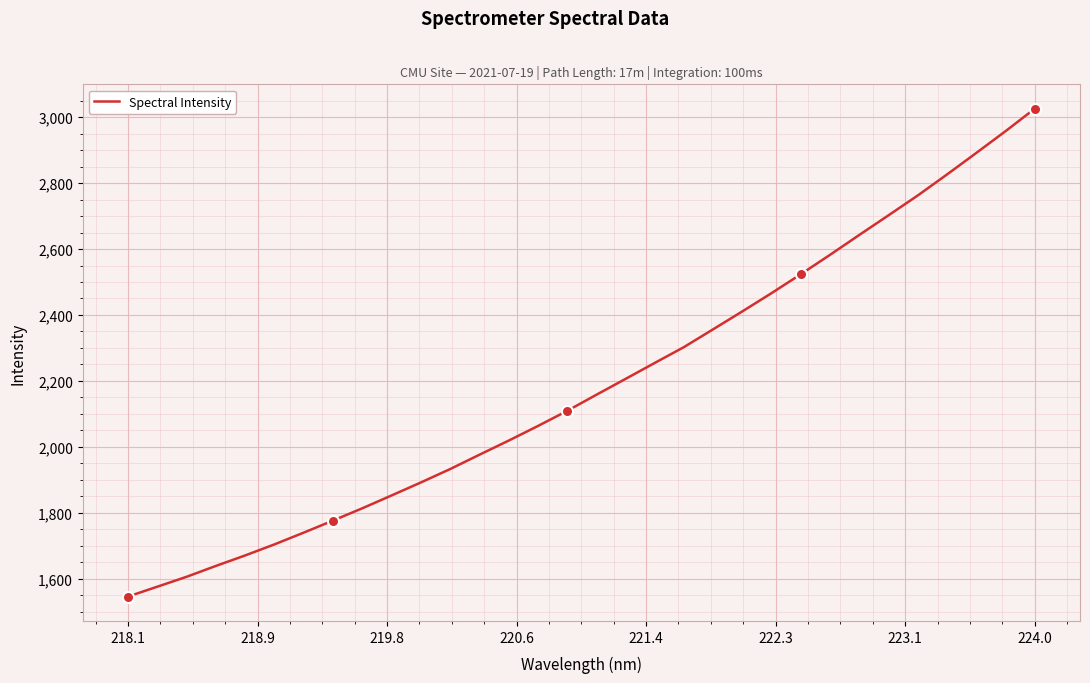

What is the average value?

2186.9